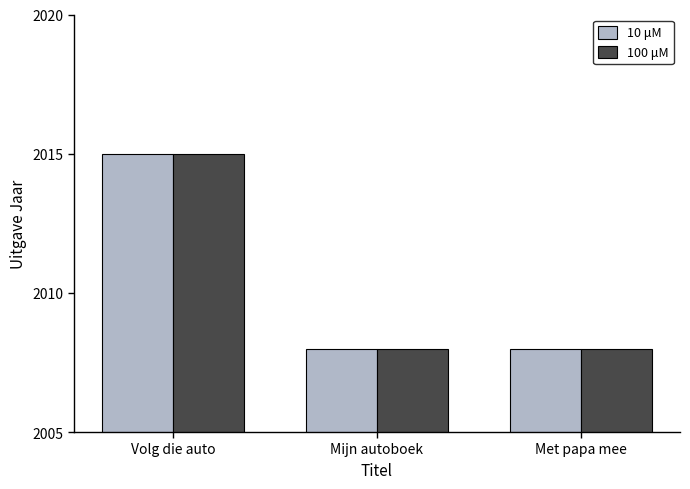

At which category is the sum across all series the highest?

Volg die auto